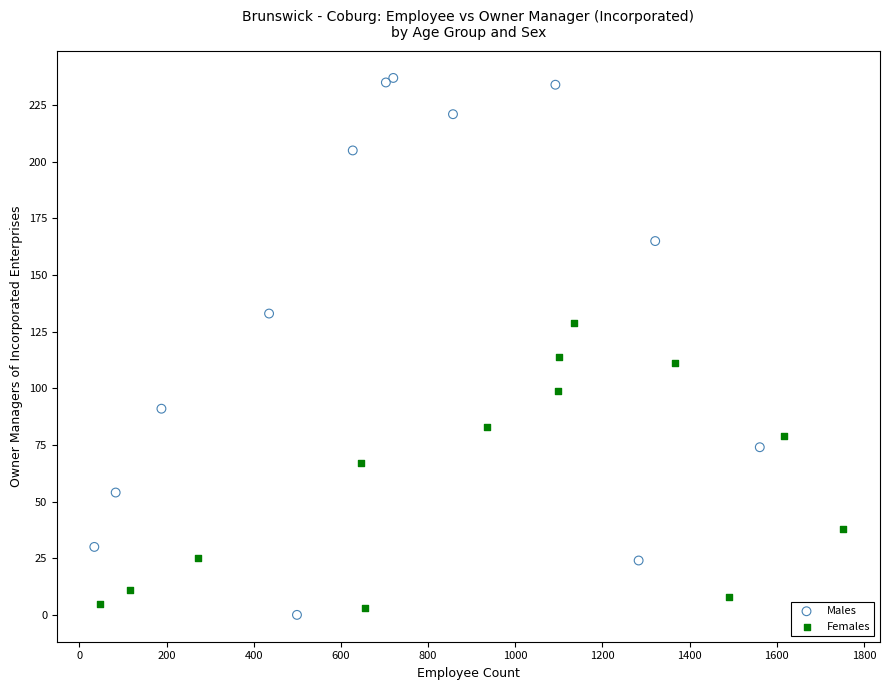

Which series has the largest Y range (max minus min)?

Males